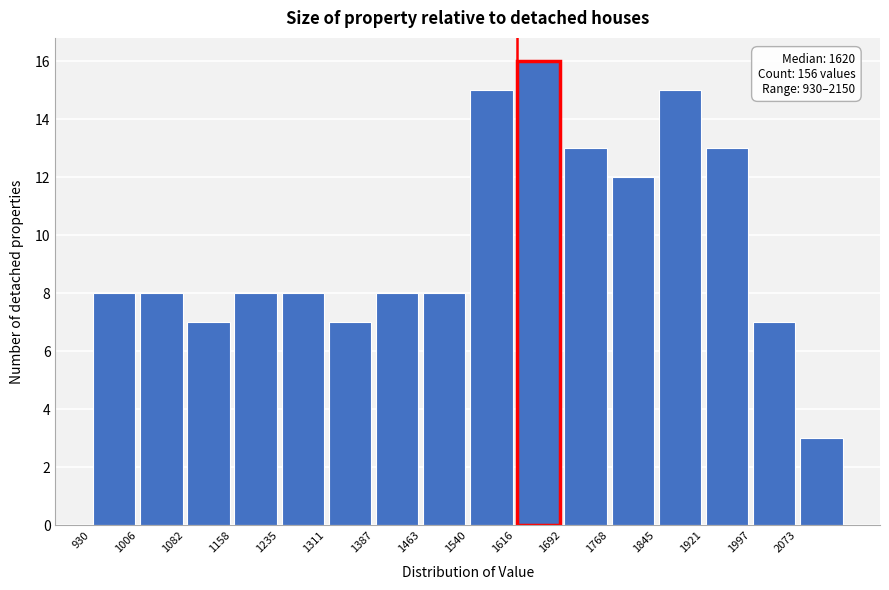

Which range on the x-axis has the tallest bar?

1620 to 1690